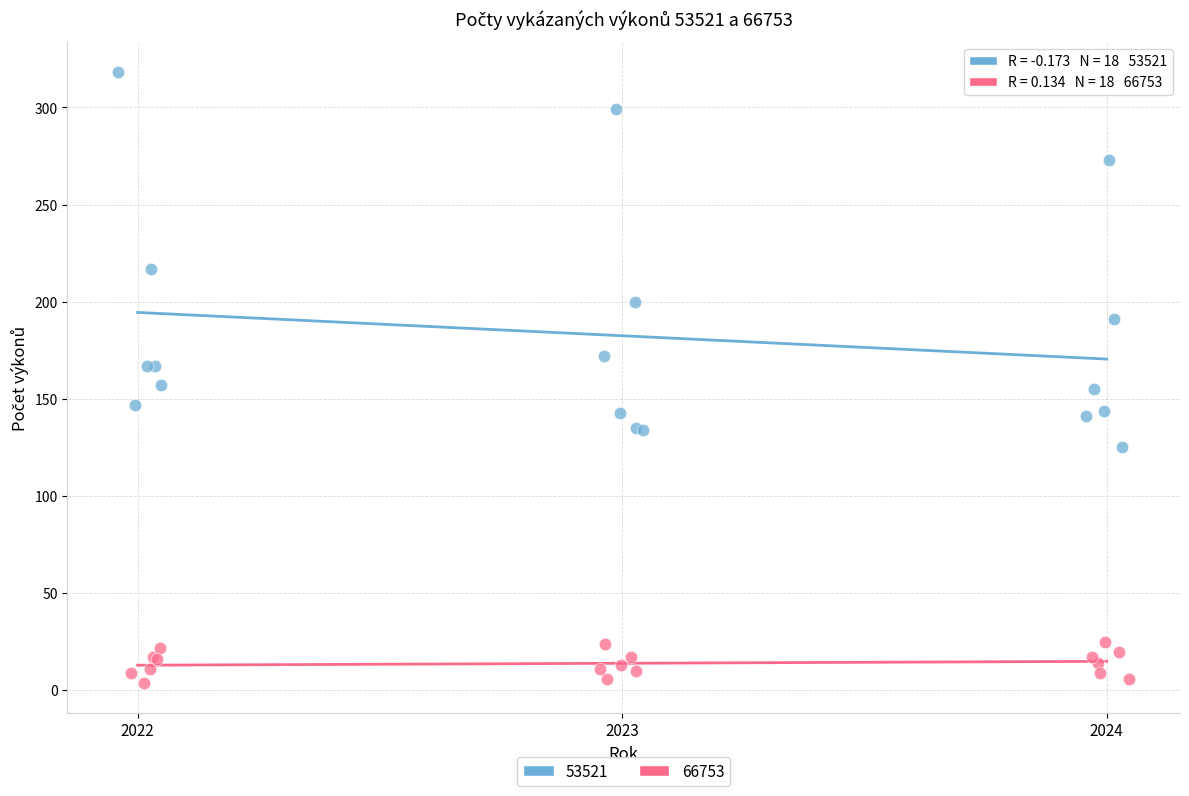

Which series has the largest Y range (max minus min)?

53521